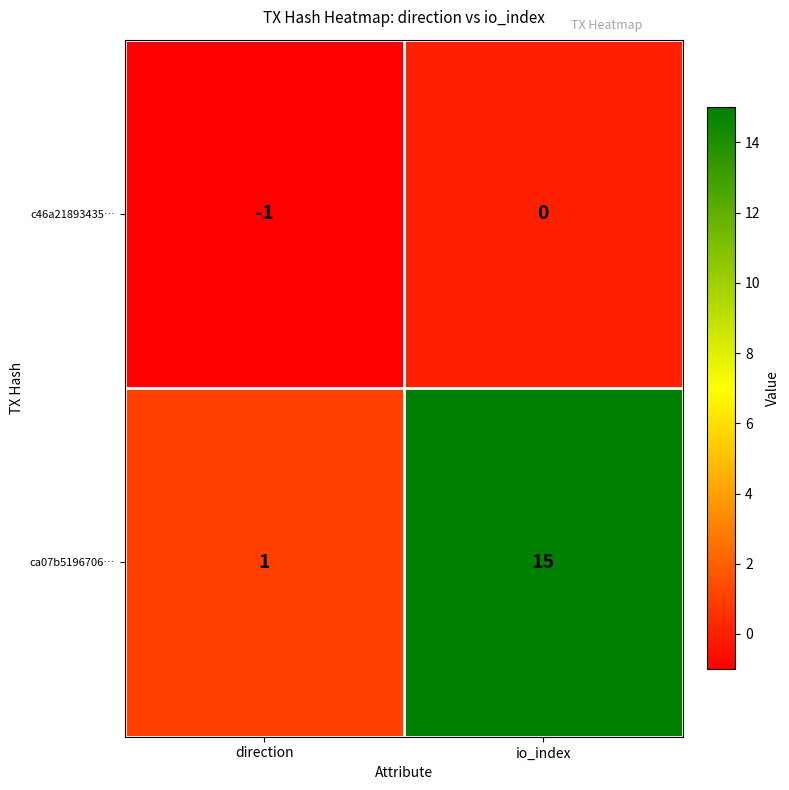

At which category is the sum across all series the highest?

io_index